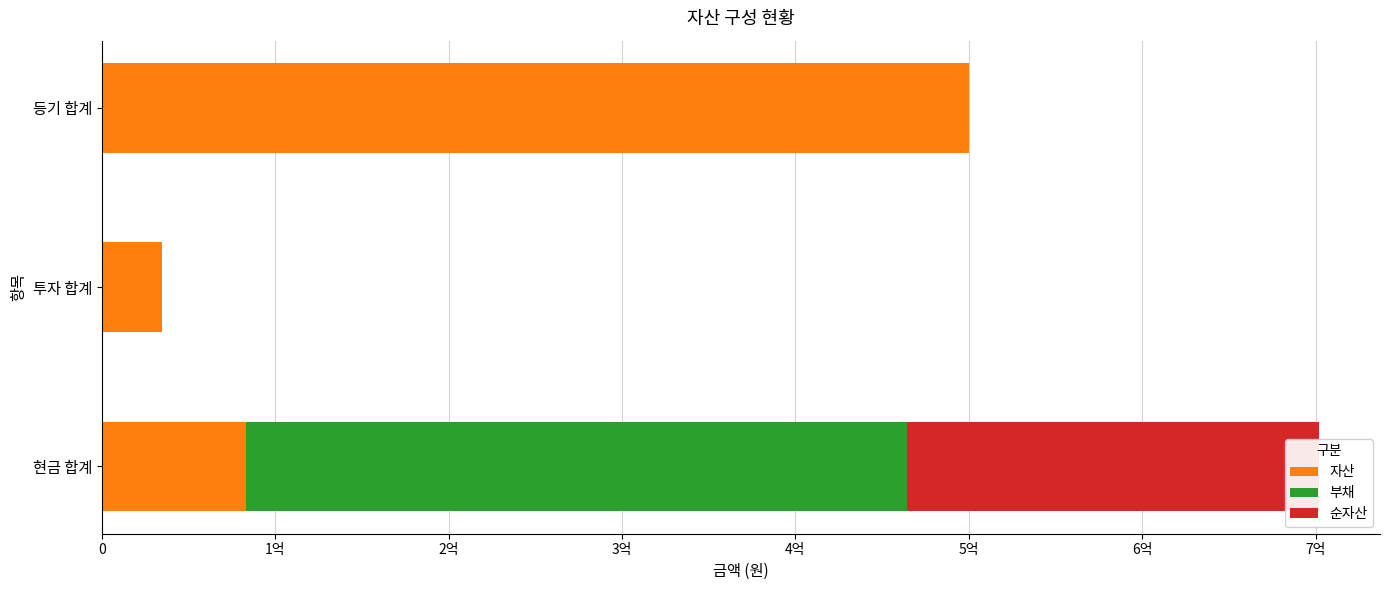

How many groups of bars are there?

3